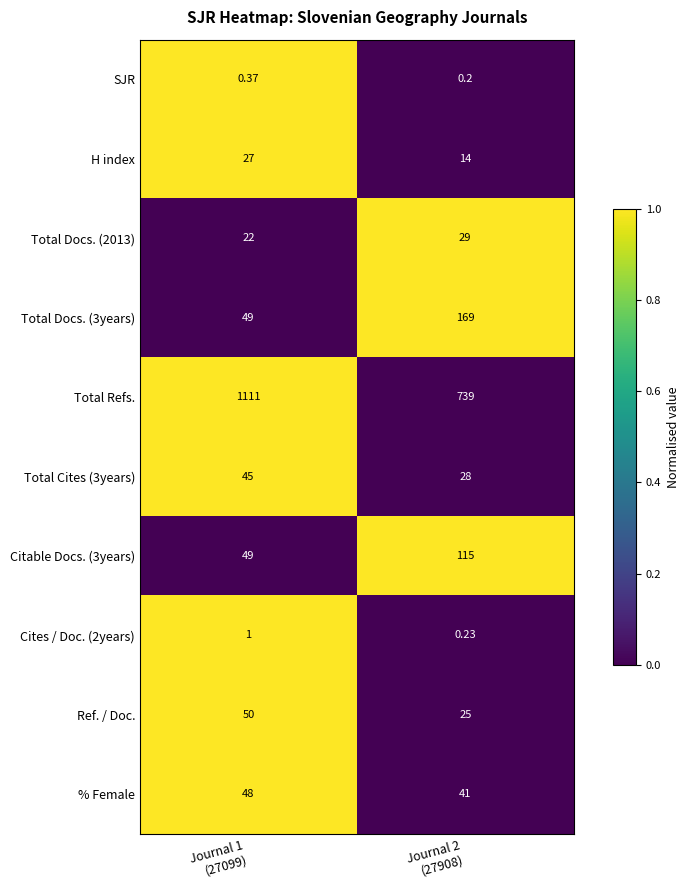

Which series has the largest total across all categories?

Total Refs.